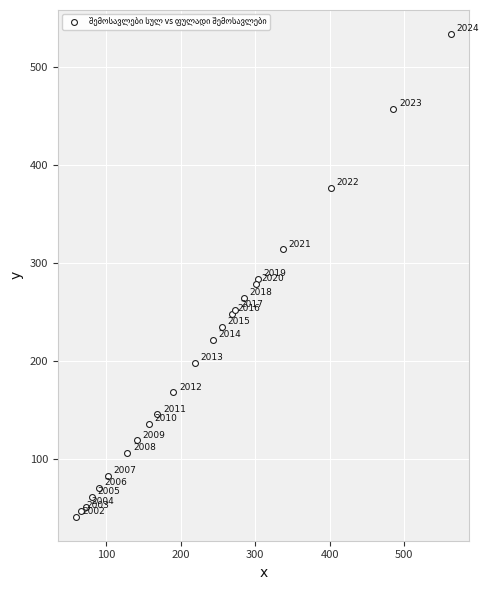

What Y value in the scatter plot is closest to 287?

283.9